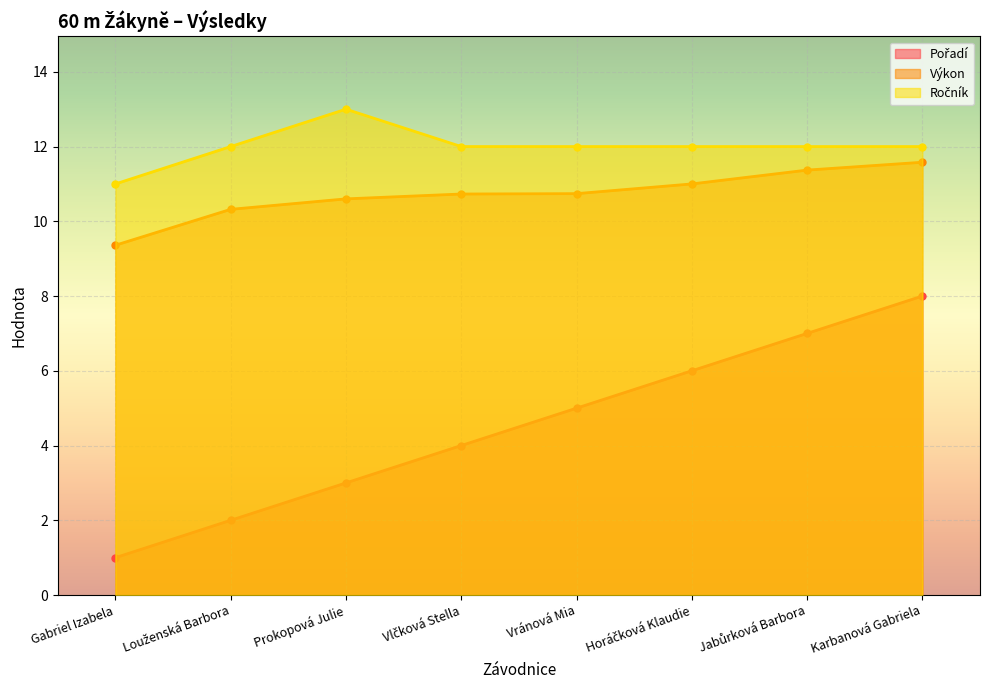

What is the total value across all series at Vránová Mia?

27.7